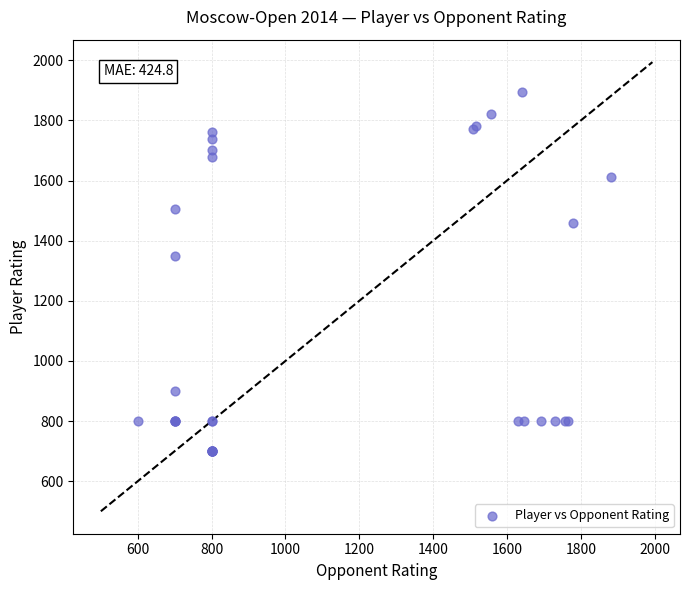

What Y value in the scatter plot is closest to 1297?

1350